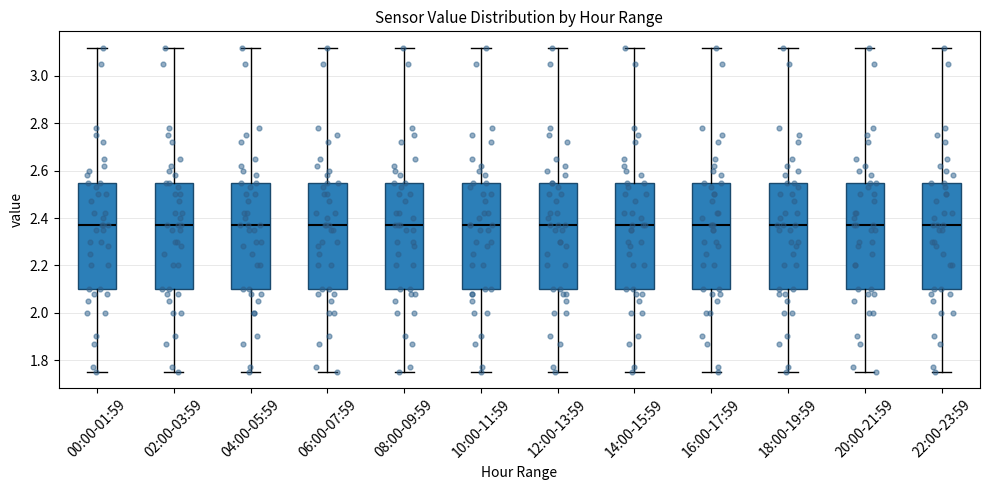

Where is the upper edge of the box for 12:00-13:59 on the y-axis? The values are not printed on the chart, so give them approximately, as read against the axis.

2.56